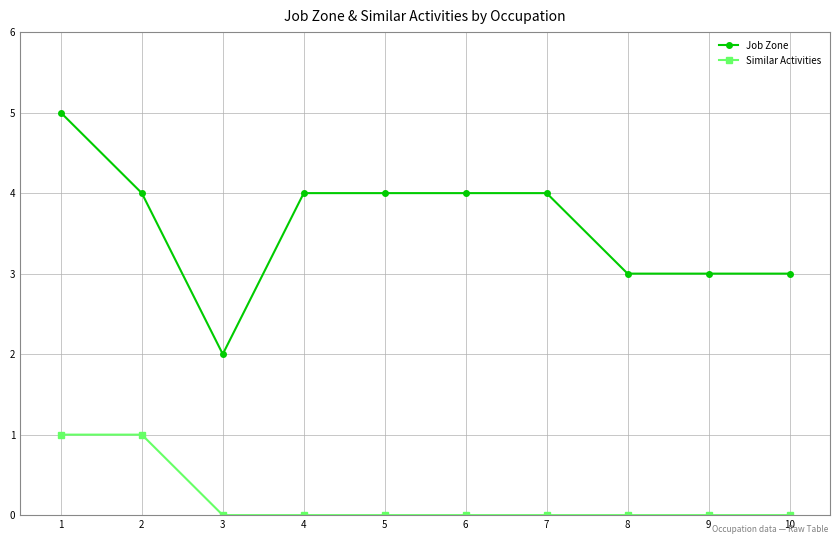

Is this an area chart (filled region under the line)?

No